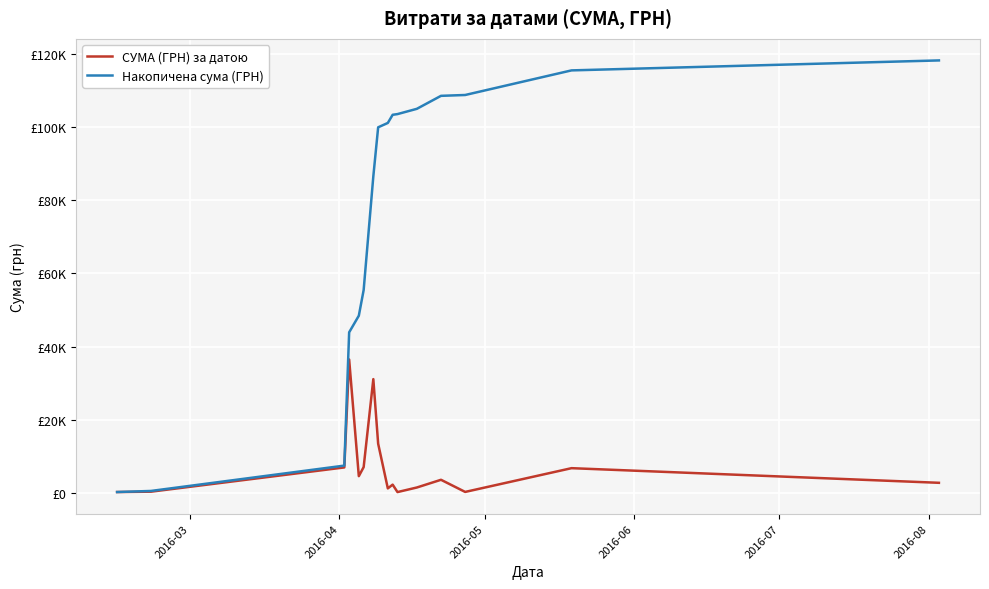

What are all the series names shown in the legend?

СУМА (ГРН) за датою, Накопичена сума (ГРН)